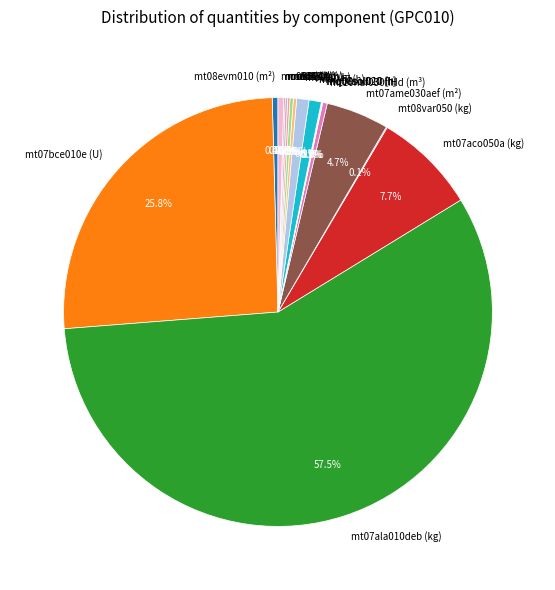

Does any single category account for the majority?

Yes